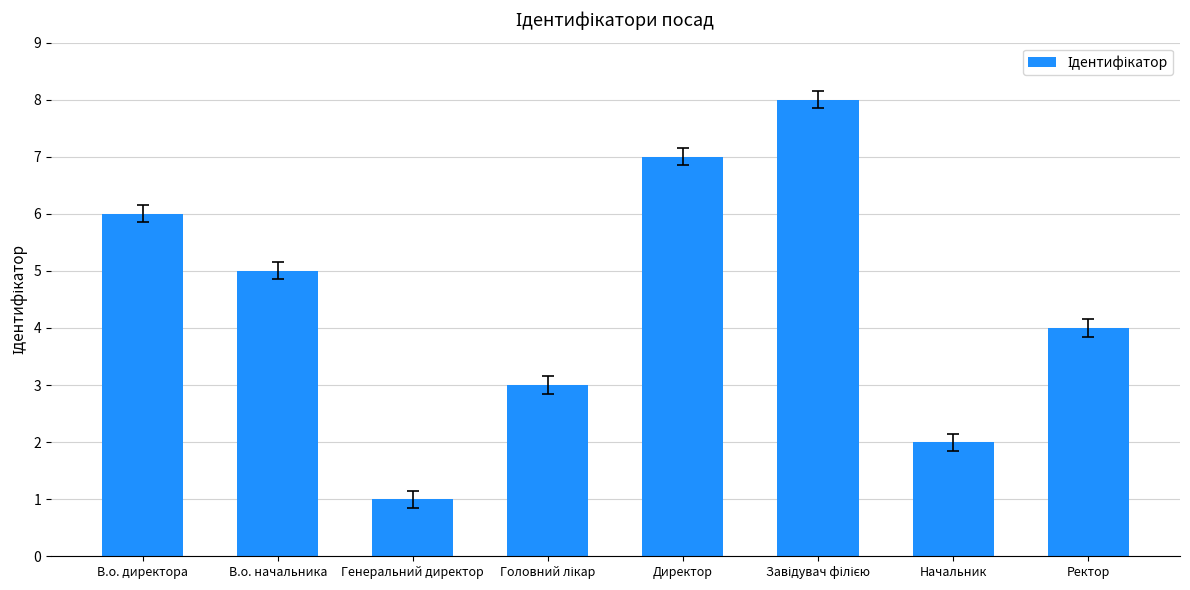

At which category does the chart reach its minimum across all series?

Генеральний директор